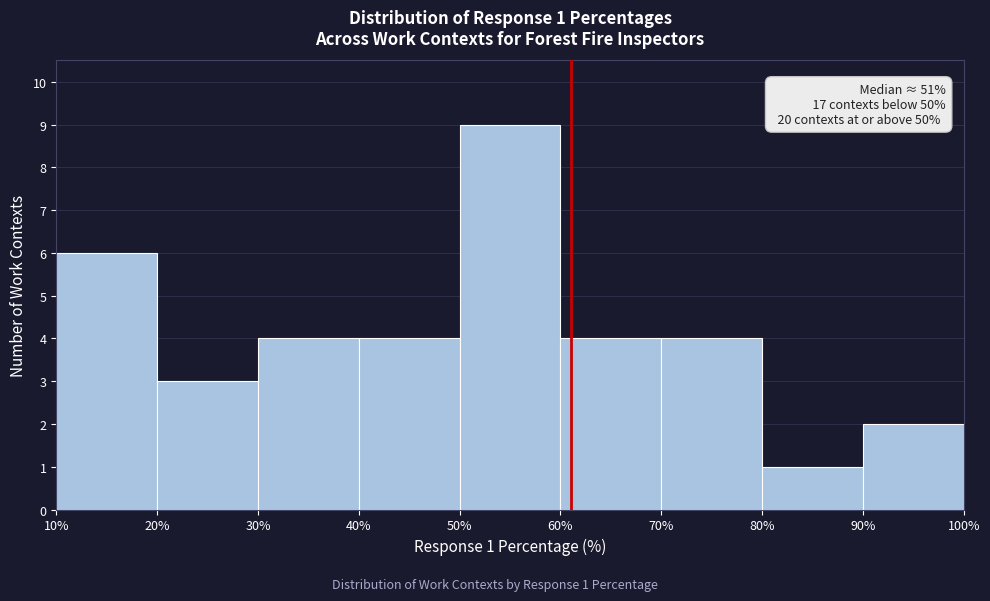

Which range on the x-axis has the tallest bar?

50% to 60%